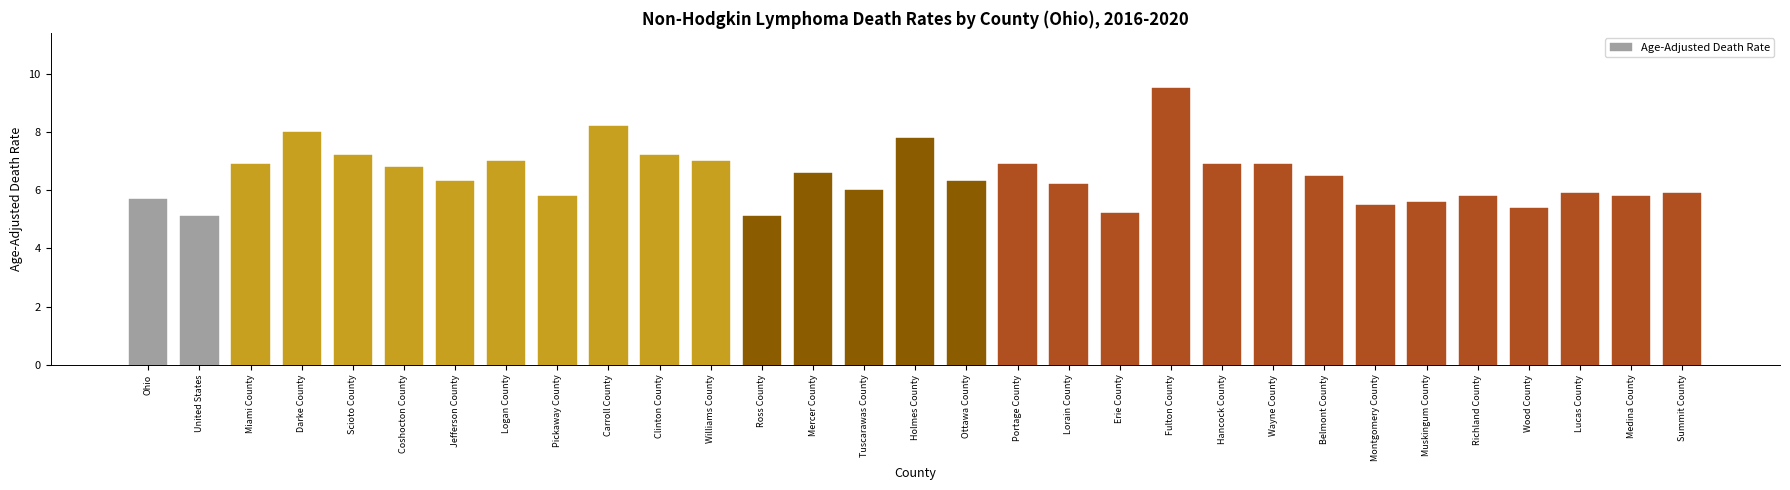

Where does the data first go above 6?

Miami County